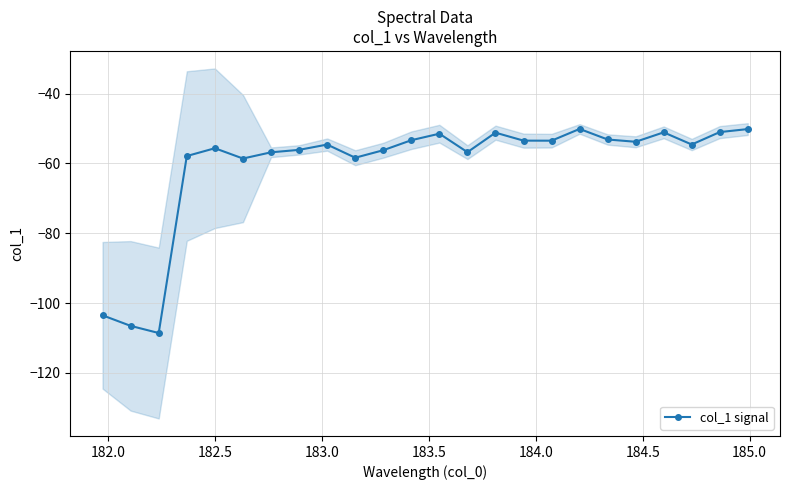

What is the difference between the maximum and minimum values?

58.4